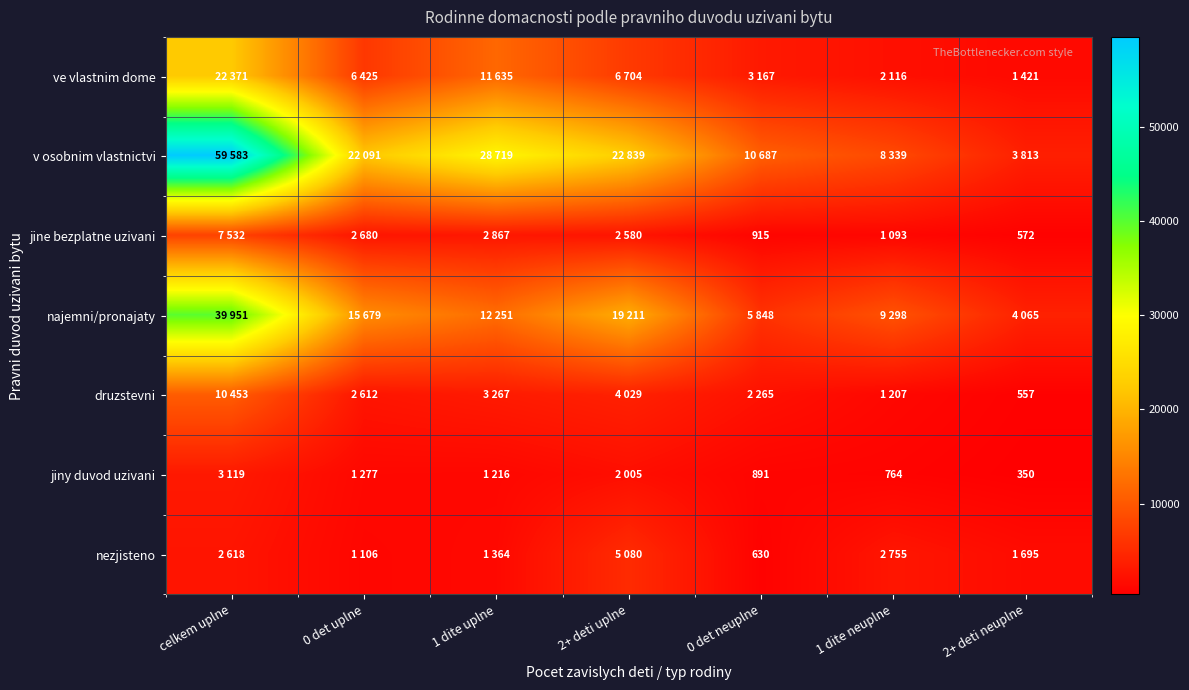

Is the value of druzstevni at 2+ deti neuplne greater than the value of najemni/pronajaty at 1 dite uplne?

No